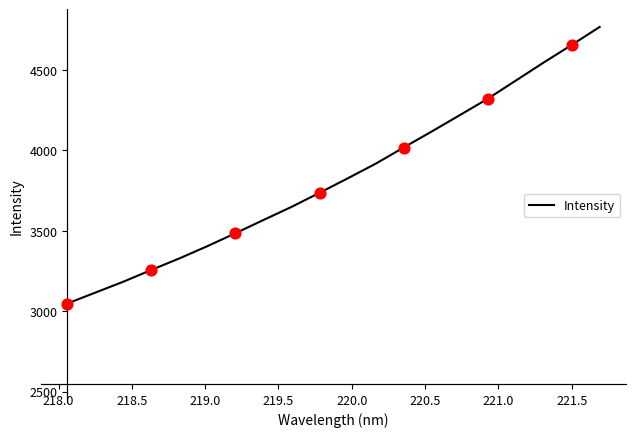

What is the greatest value displayed?

4766.6